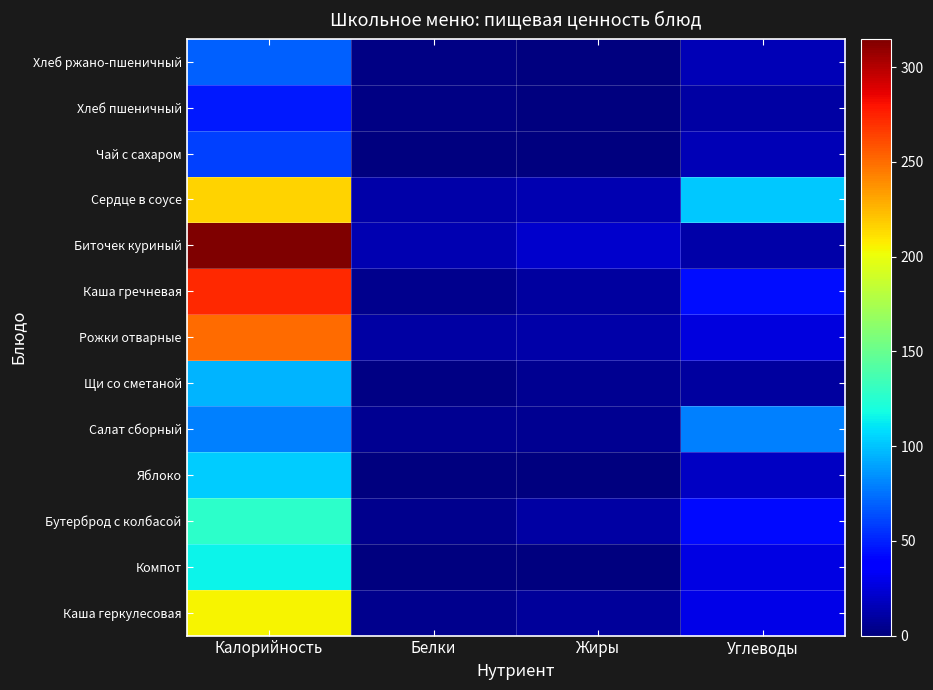

At how many categories does at least one series exceed 6?

4